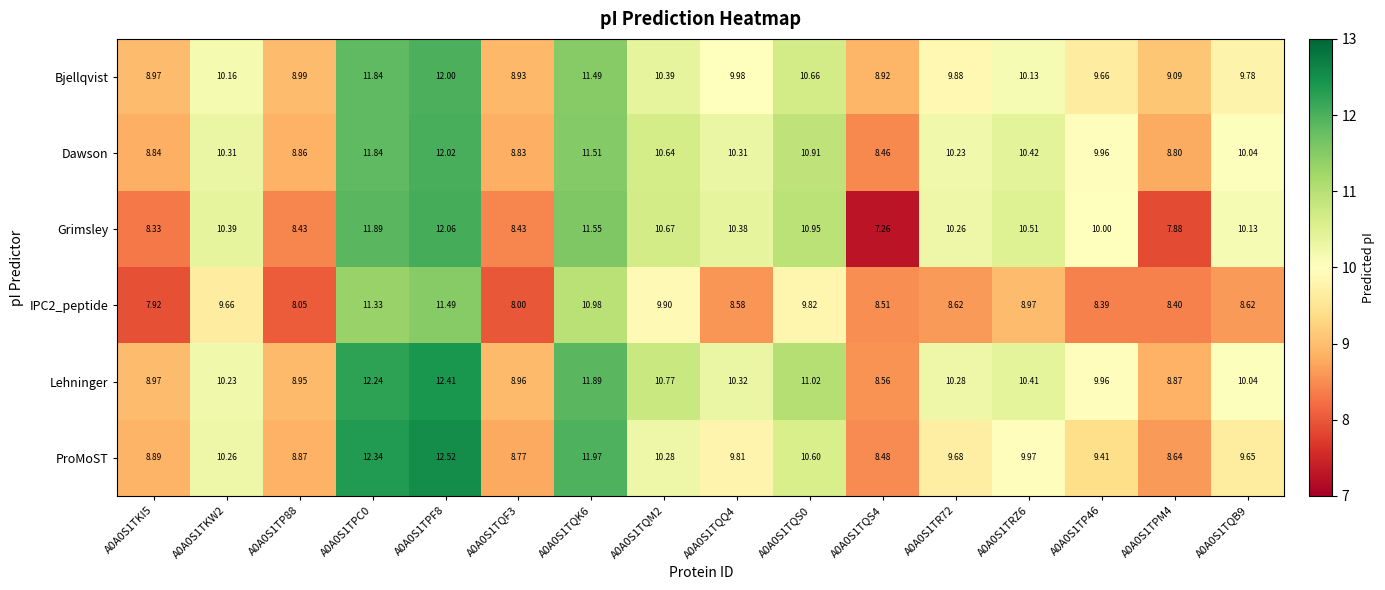

Which series has the largest range (max minus min)?

Grimsley